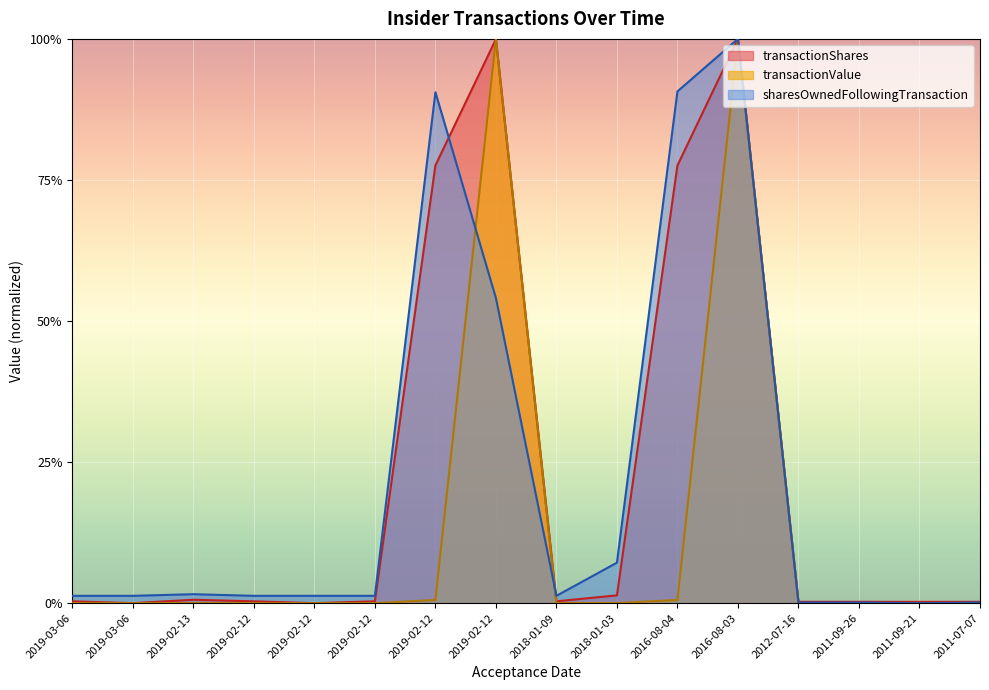

Reading right to left, transcribe all the data shown in this chart.

transactionShares: 2011-07-07=0.0	2011-09-21=0.0	2011-09-26=0.0	2012-07-16=0.0	2016-08-03=1.0	2016-08-04=0.8	2018-01-03=0.0	2018-01-09=0.0	2019-02-12=1.0	2019-02-12=0.8	2019-02-12=0.0	2019-02-12=0.0	2019-02-12=0.0	2019-02-13=0.0	2019-03-06=0.0	2019-03-06=0.0
transactionValue: 2011-07-07=0.0	2011-09-21=0.0	2011-09-26=0.0	2012-07-16=0.0	2016-08-03=1.0	2016-08-04=0.0	2018-01-03=0.0	2018-01-09=0.0	2019-02-12=1.0	2019-02-12=0.0	2019-02-12=0.0	2019-02-12=0.0	2019-02-12=0.0	2019-02-13=0.0	2019-03-06=0.0	2019-03-06=0.0
sharesOwnedFollowingTransaction: 2011-07-07=0.0	2011-09-21=0.0	2011-09-26=0.0	2012-07-16=0.0	2016-08-03=1.0	2016-08-04=0.9	2018-01-03=0.1	2018-01-09=0.0	2019-02-12=0.5	2019-02-12=0.9	2019-02-12=0.0	2019-02-12=0.0	2019-02-12=0.0	2019-02-13=0.0	2019-03-06=0.0	2019-03-06=0.0